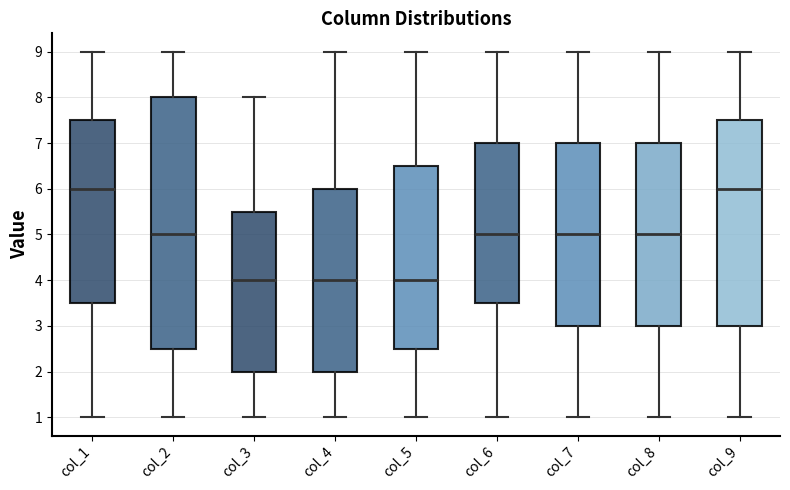

Which box is the tallest, from its lower edge to its upper edge?

col_2